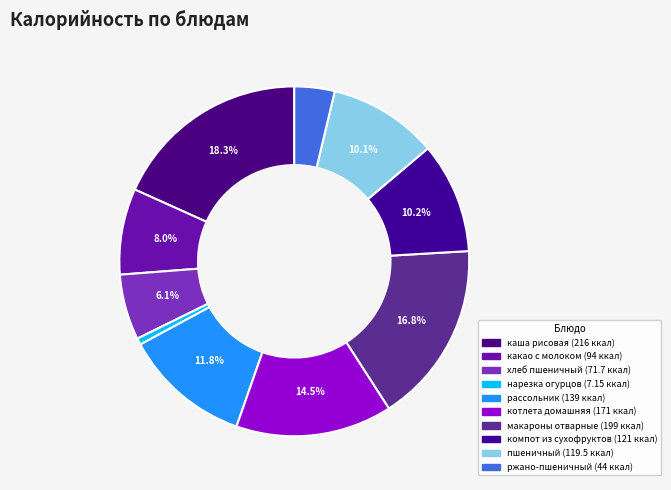

What percentage is the макароны отварные slice, to the nearest percent?

17%